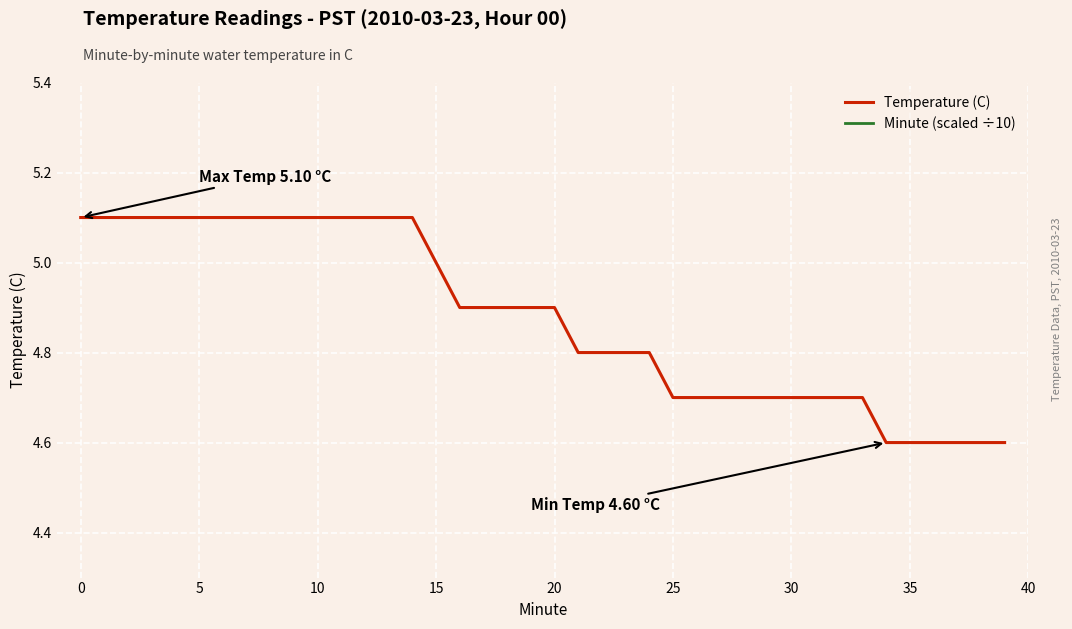

Which series has the largest total across all categories?

Temperature (C)